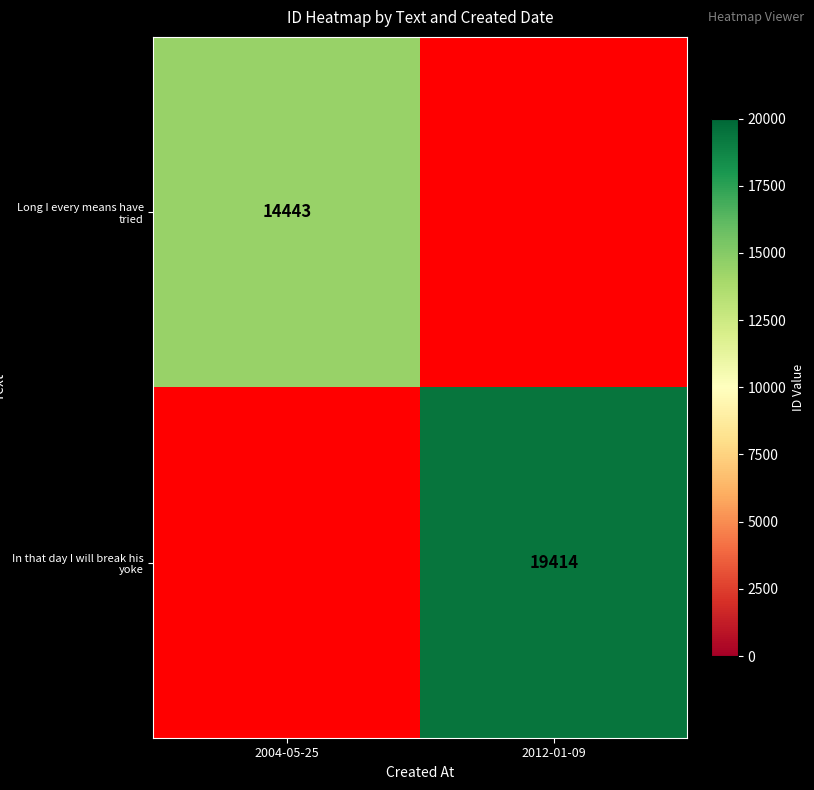

The Long I every means have tried series shows 14443 at 2004-05-25. True or false?

True